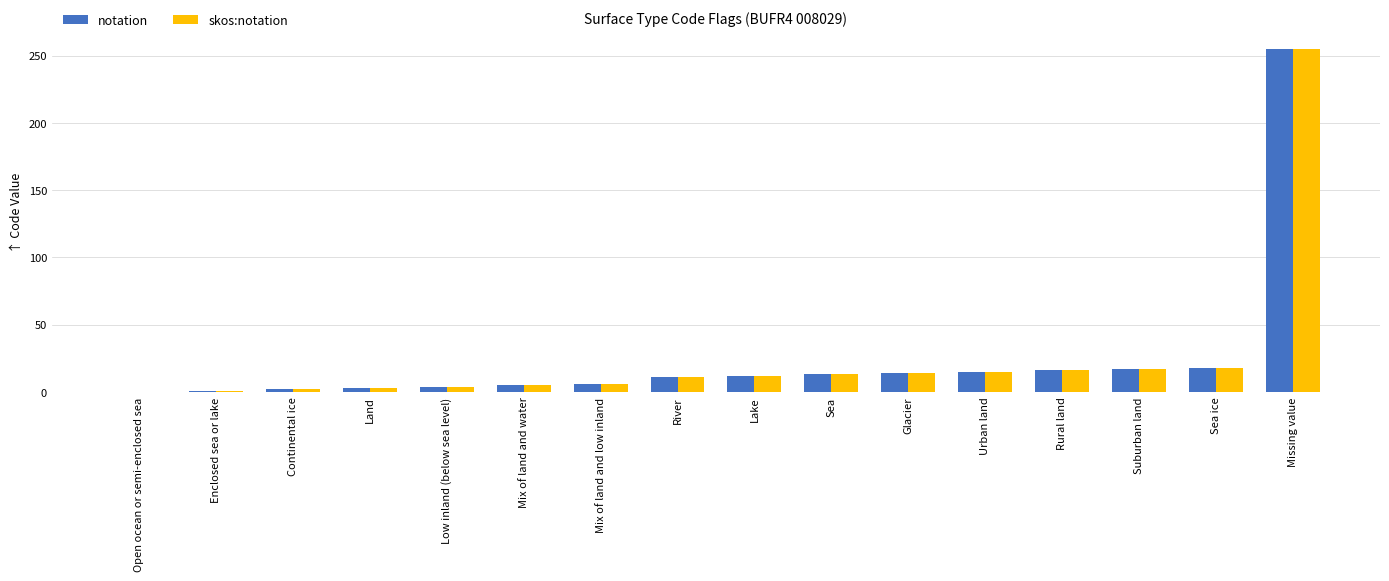

What is the highest value of the notation series?

255